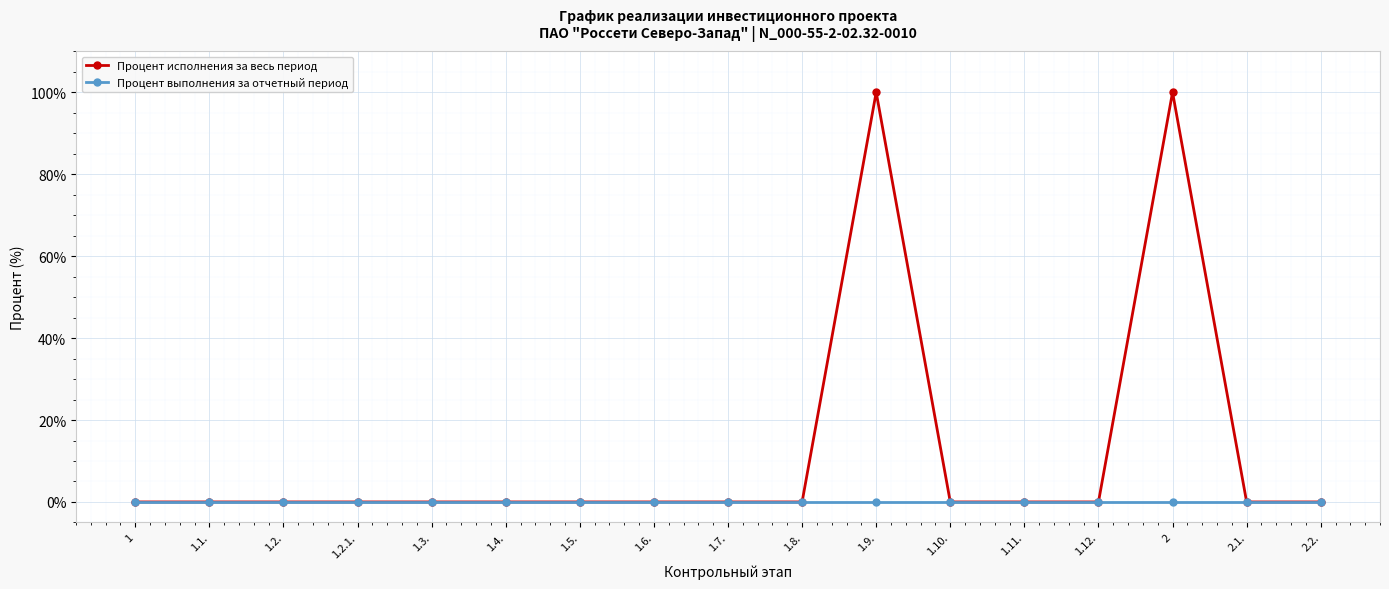

How many lines are shown in the chart?

2